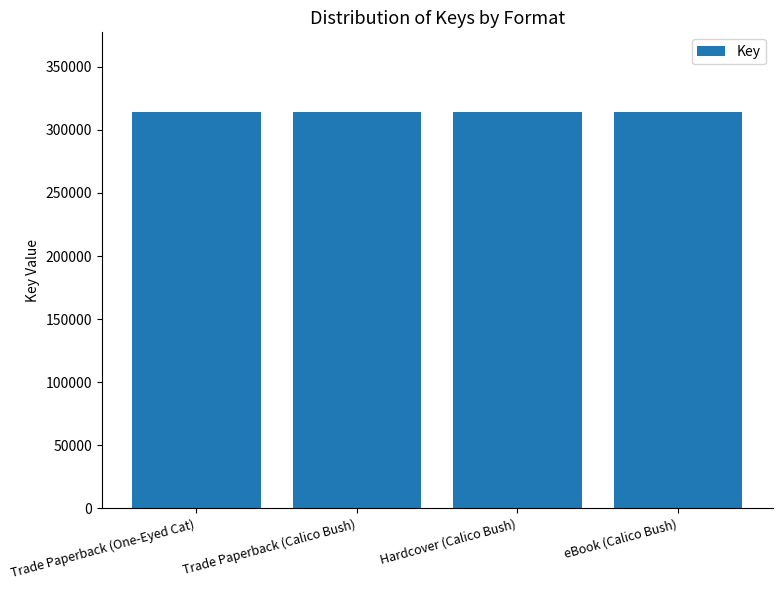

What is the sum of the values at eBook (Calico Bush) and Hardcover (Calico Bush)?

628520